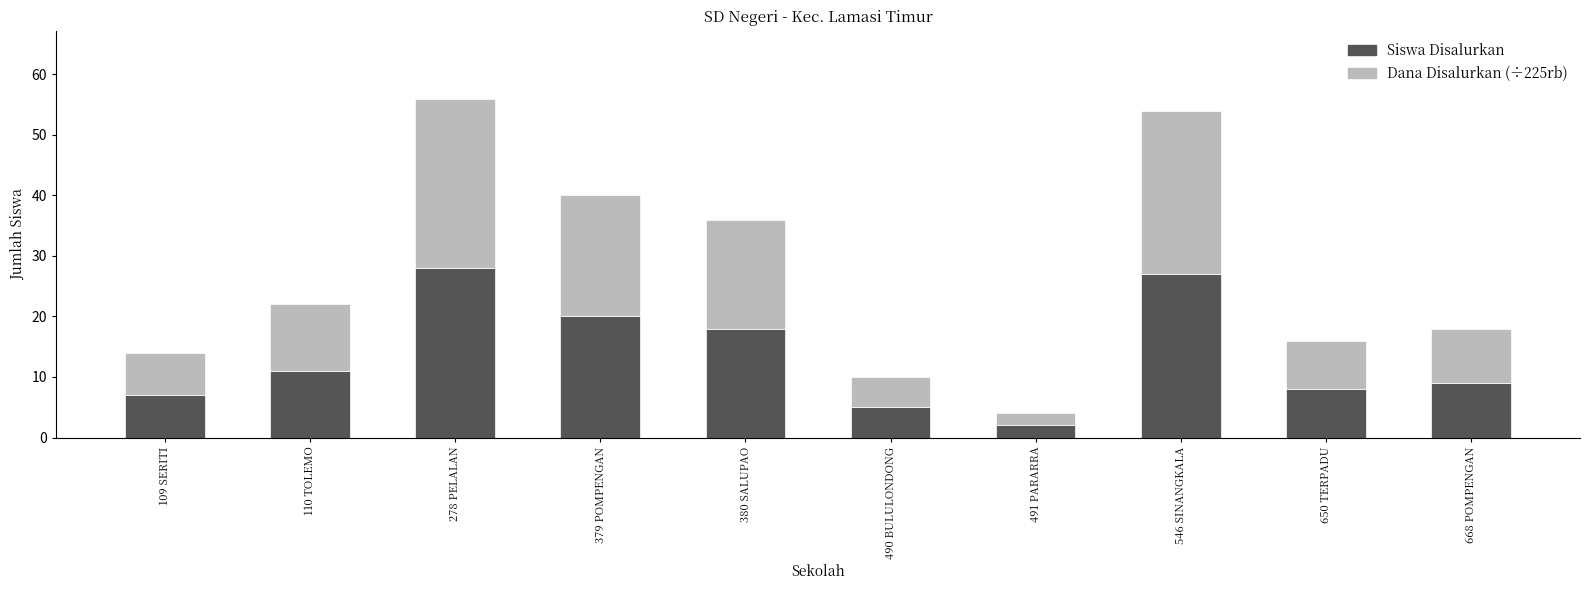

Which category has the lowest value in the Siswa Disalurkan series?

491 PARARRA